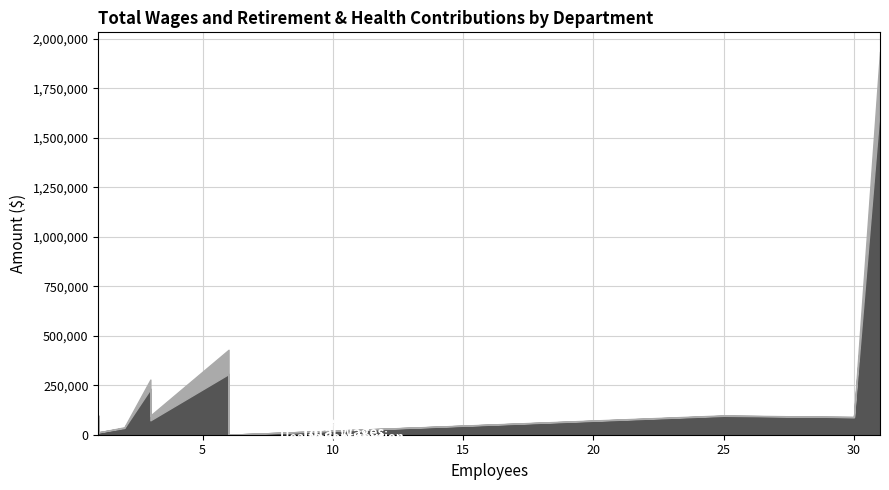

What is the difference between the highest and lowest values at Public Works?

184339